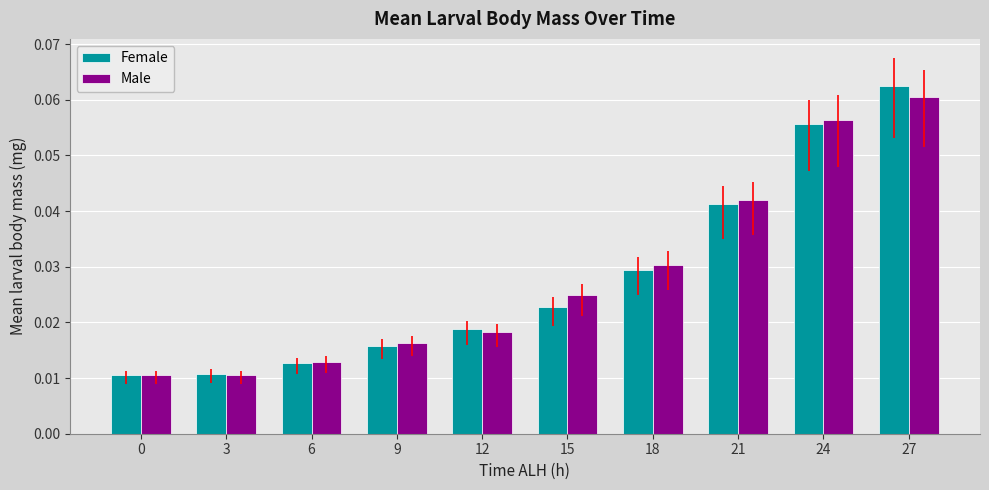

What is the maximum value shown in the chart?

0.1